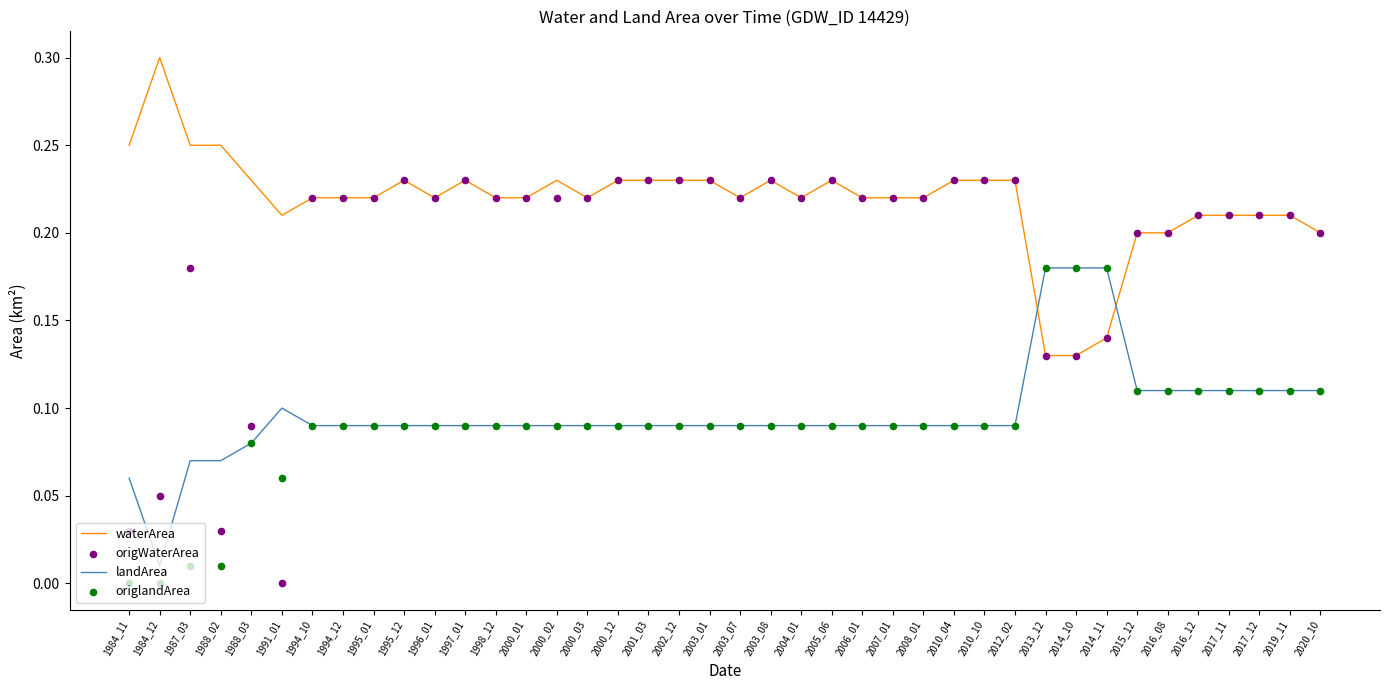

Is the value of landArea at 2014_11 greater than the value of origlandArea at 2012_02?

Yes